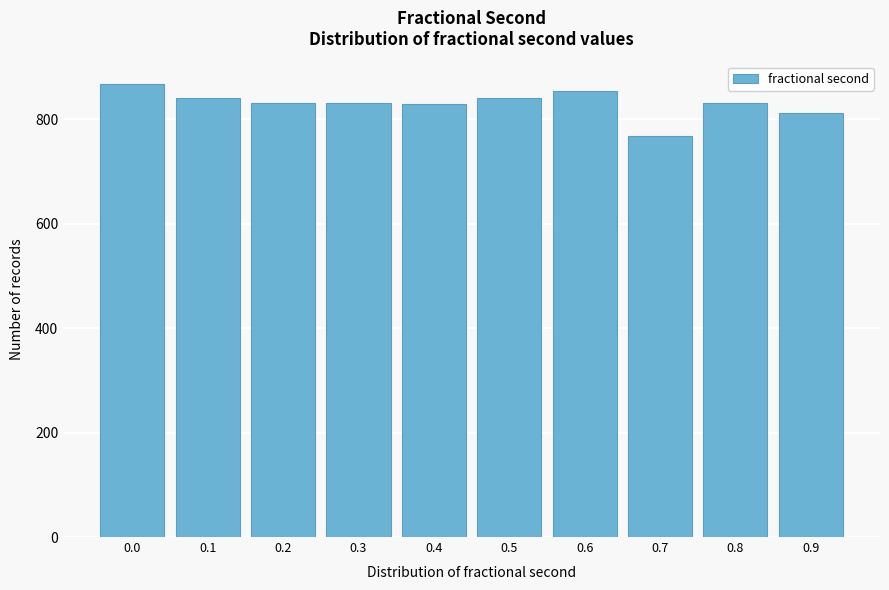

What is the approximate value at 0.3?

831